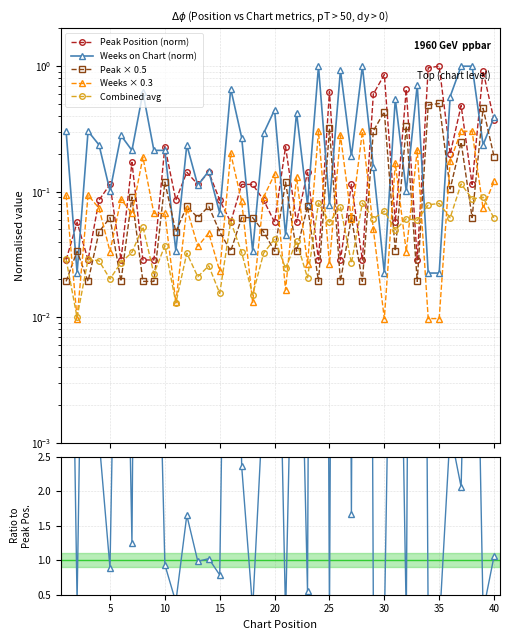

How many values in the Weeks / Peak series are below 1?

16